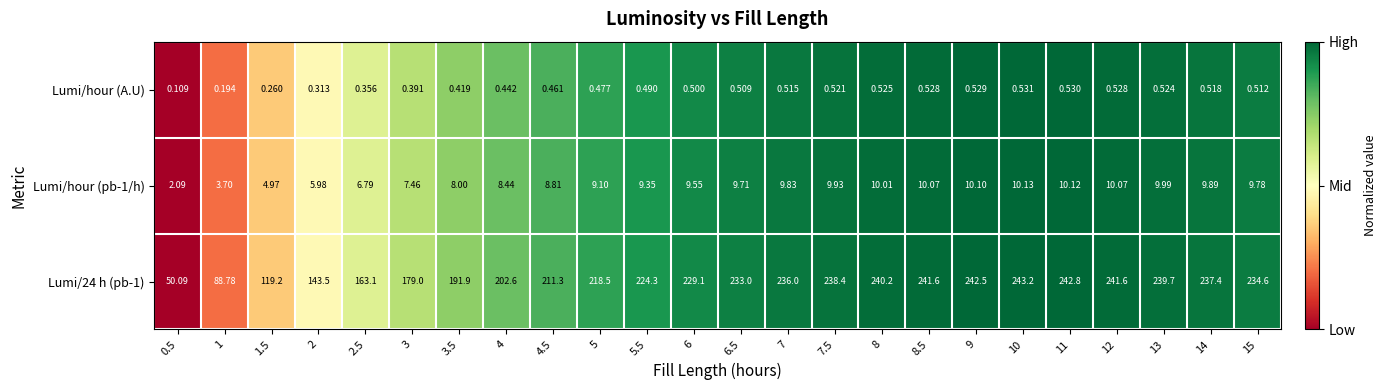

Is the value of Lumi/hour (A.U) at 8 greater than the value of Lumi/hour (pb-1/h) at 7?

No